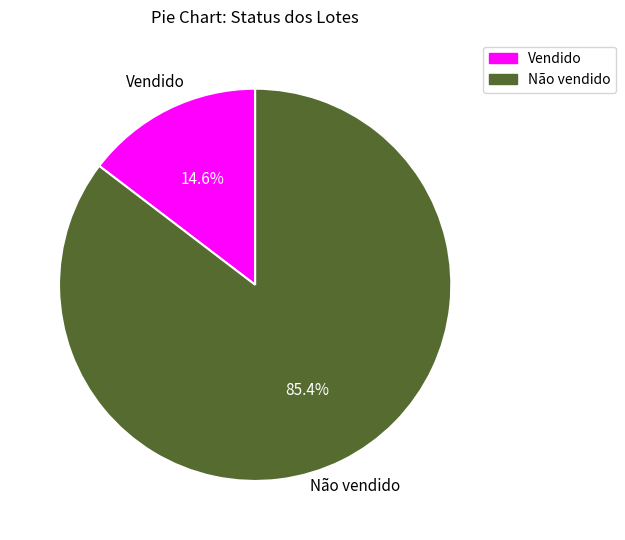

What percentage is the Não vendido slice, to the nearest percent?

85%